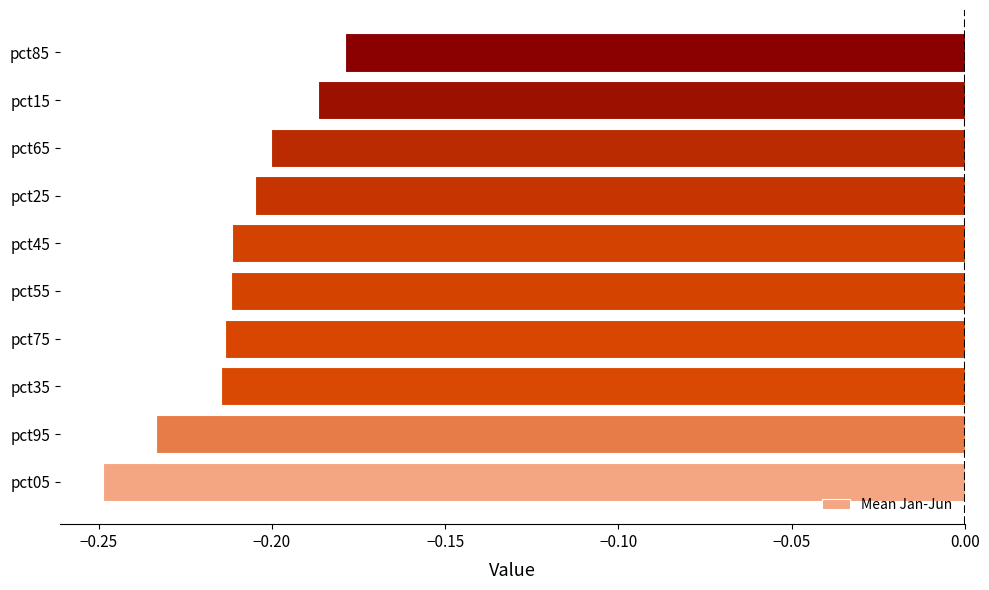

What is the sum of all values?

-2.1